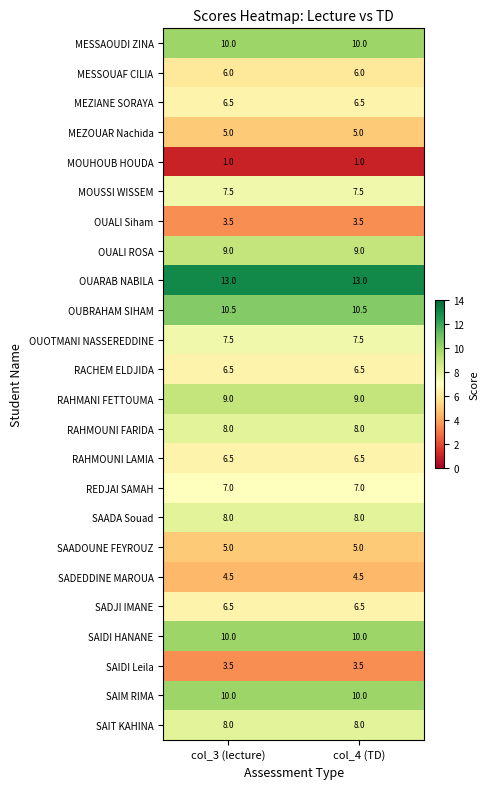

At how many categories does at least one series exceed 2?

2